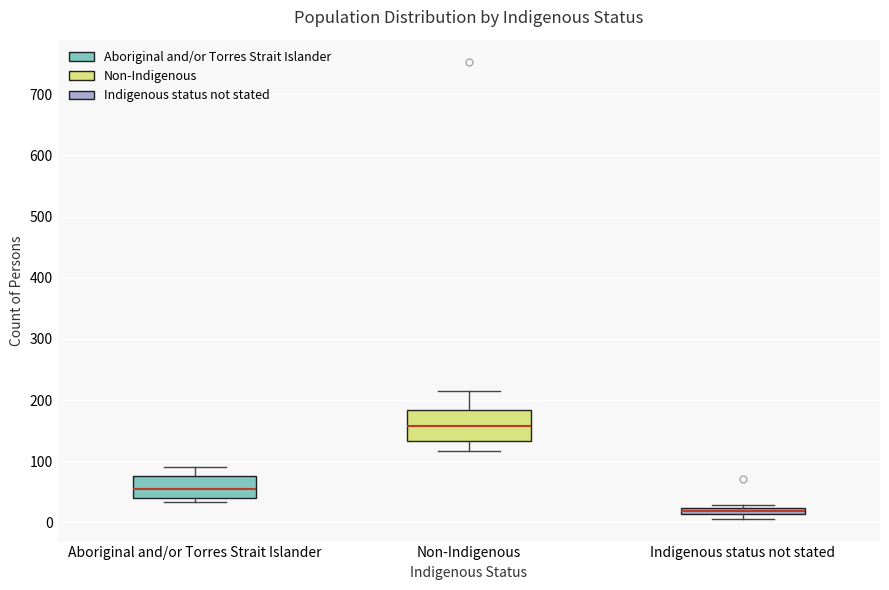

Which box's median line is the lowest?

Indigenous status not stated